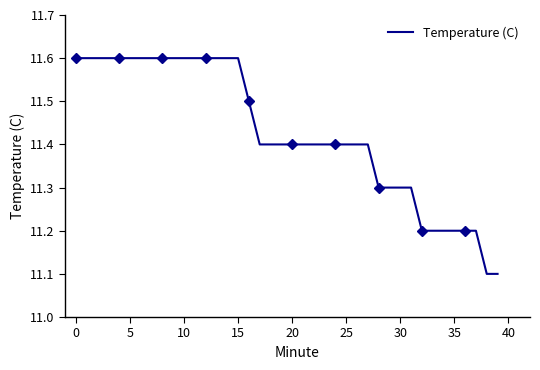

Does the chart have visible grid lines?

No